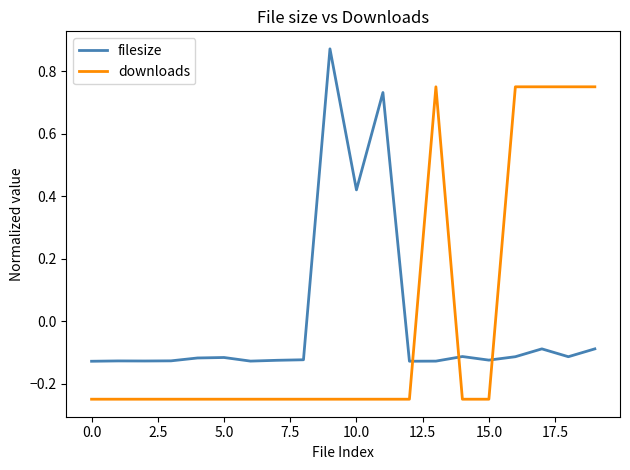

True or false: downloads and filesize cross at least once.

True